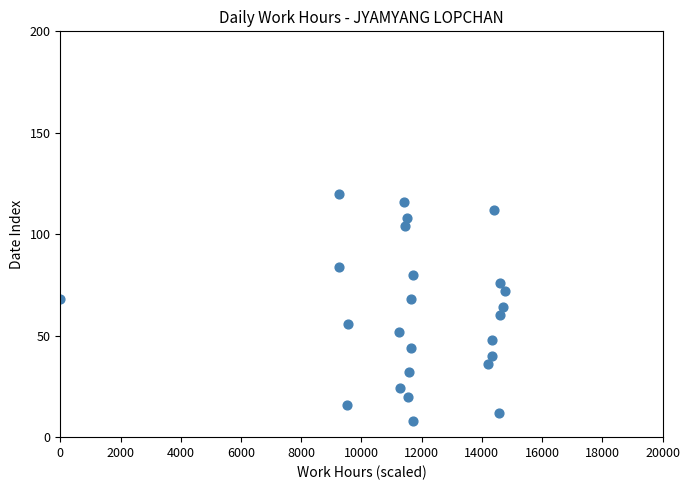

What is the range of Y values (max minus min)?

112